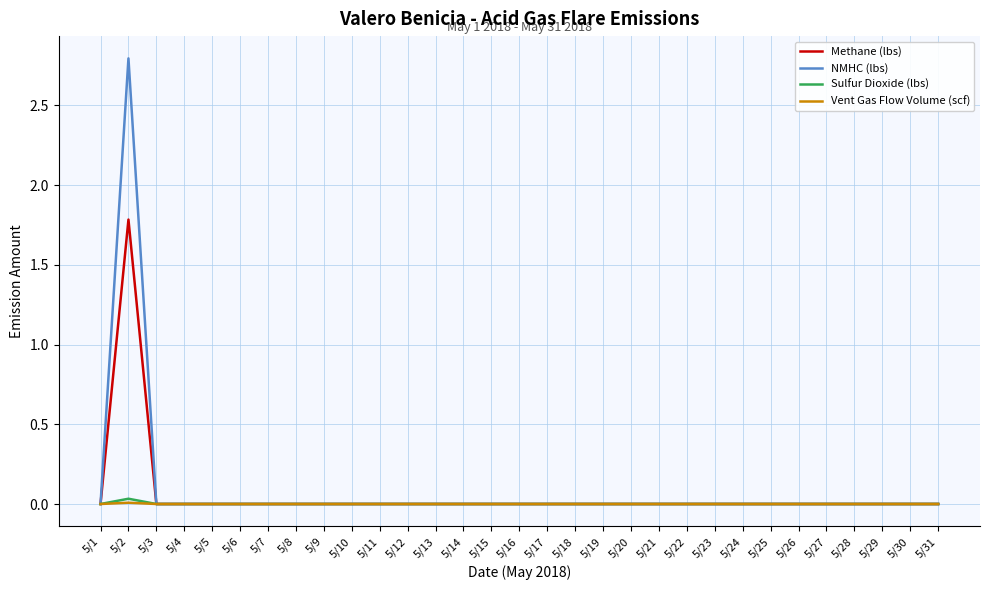

Is this an area chart (filled region under the line)?

No